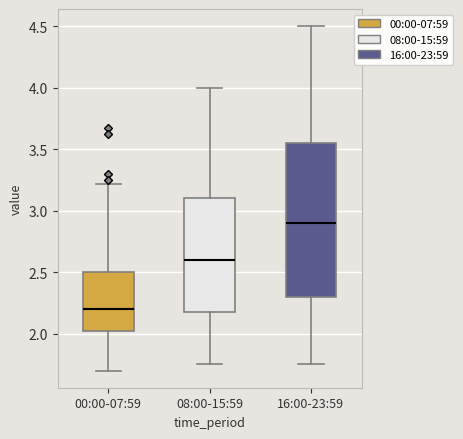

Comparing the boxes themselves (not the whiskers), which one is the tallest?

16:00-23:59